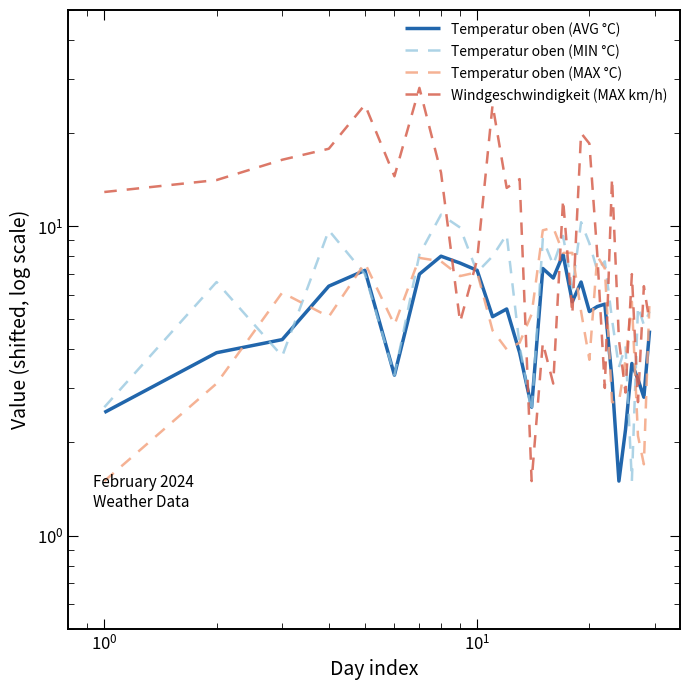

Reading left to right, what are all the values shown in this chart?

Temperatur oben (AVG °C): 2.5	3.9	4.3	6.4	7.2	3.3	7.0	8.0	7.6	7.2	5.1	5.4	3.9	2.6	7.3	6.8	8.1	5.7	6.6	5.3	5.5	5.6	3.2	1.5	2.2	3.6	3.2	2.8	4.6
Temperatur oben (MIN °C): 2.6	6.6	3.8	9.7	7.0	3.3	8.1	10.9	9.9	7.1	8.0	9.4	4.1	2.5	9.1	7.5	9.3	6.3	10.3	8.8	7.2	7.7	5.0	3.5	4.1	1.5	5.5	4.8	5.3
Temperatur oben (MAX °C): 1.5	3.1	6.1	5.1	7.6	4.8	7.9	7.7	6.9	7.1	4.6	4.0	4.2	5.2	9.7	9.9	8.2	8.2	5.3	3.7	8.0	7.3	2.7	2.7	3.7	5.7	2.1	1.7	5.8
Windgeschwindigkeit (MAX km/h): 12.9	14.1	16.4	17.8	24.7	14.5	28.0	14.9	4.9	7.8	24.7	13.3	14.2	1.5	4.2	3.1	12.2	5.2	20.0	18.5	8.1	3.0	14.3	4.3	2.9	7.0	2.7	6.4	4.9